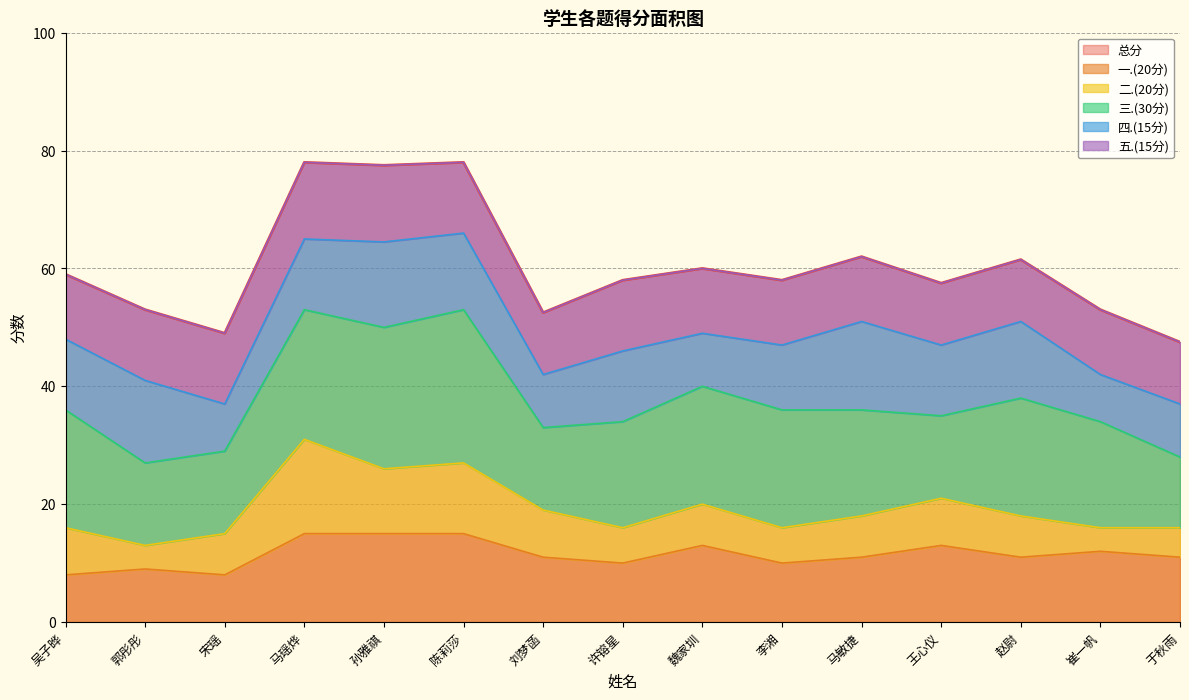

Where is 四.(15分) nearest to the value 11?

李湘